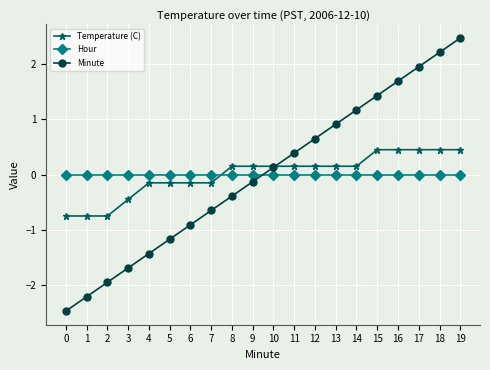

At which category does the chart reach its peak across all series?

19